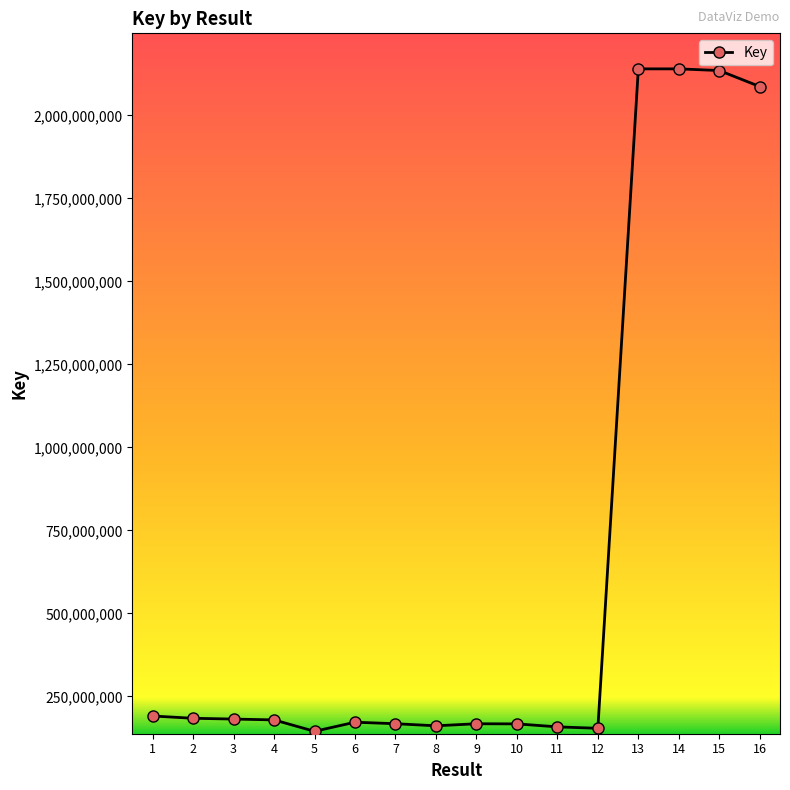

What is the difference between the second highest and second lowest values?

1985995384